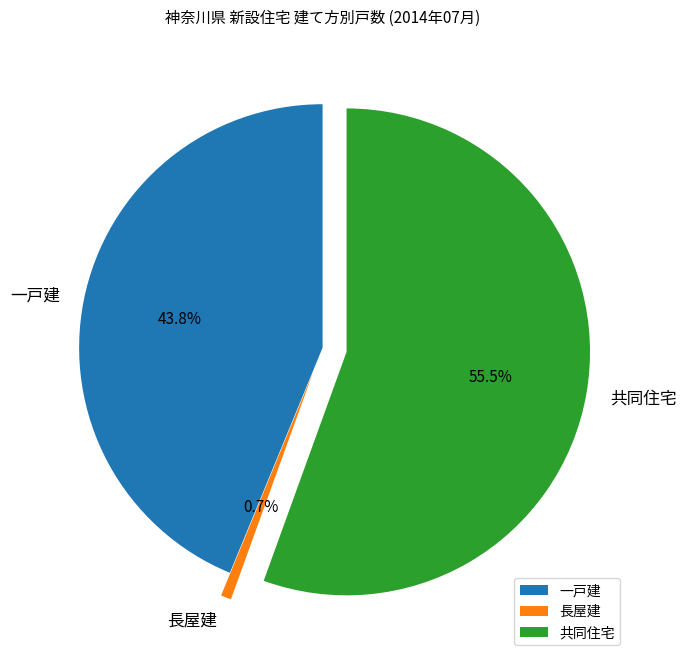

Which category has the biggest portion of the pie?

共同住宅